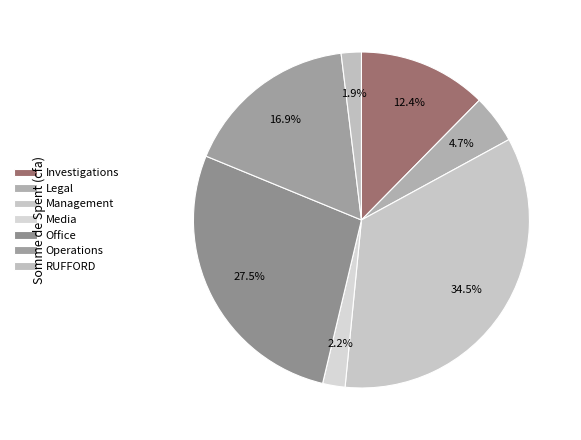

Do Legal and Management together represent more than half of the pie?

No